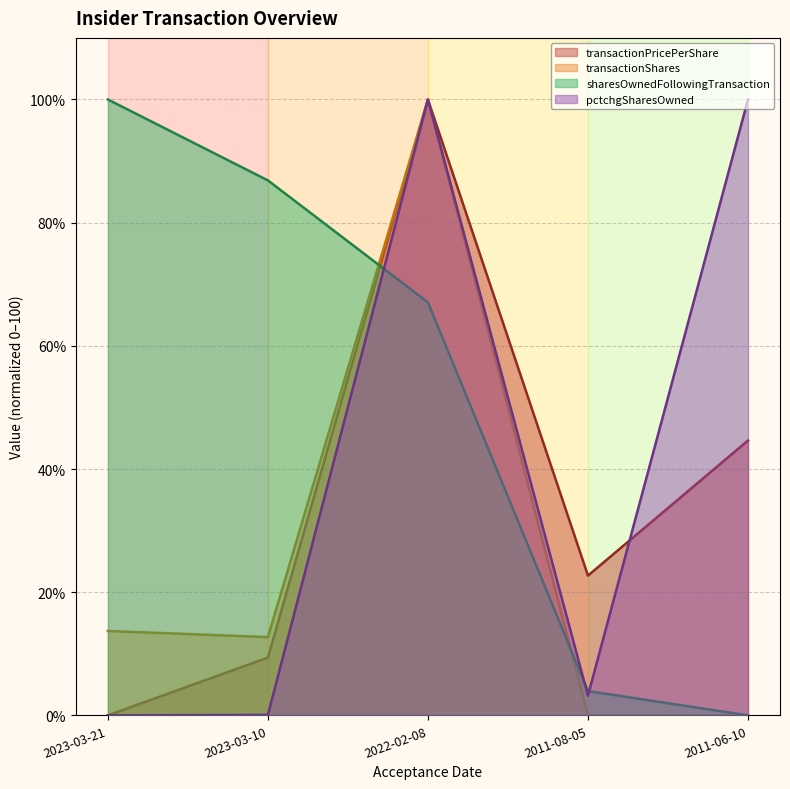

How many data points in sharesOwnedFollowingTransaction are above 67?

3